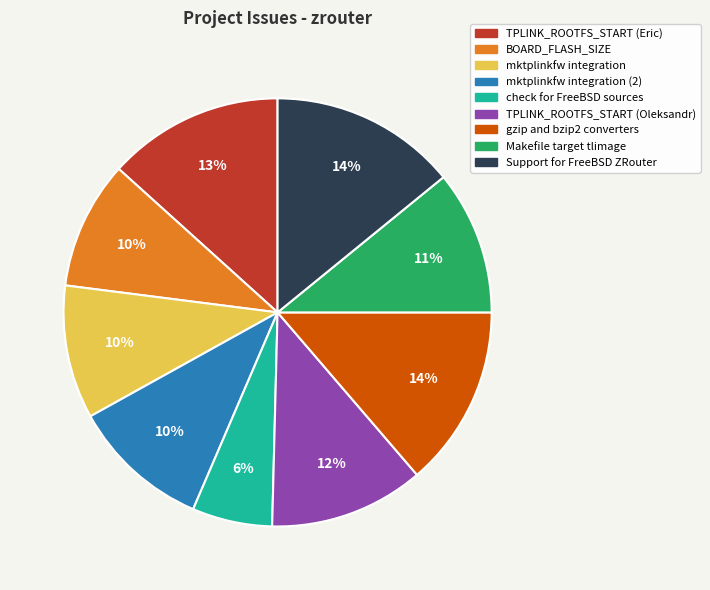

To the nearest percent, what is the difference between the largest and smallest slice percentages?

8%